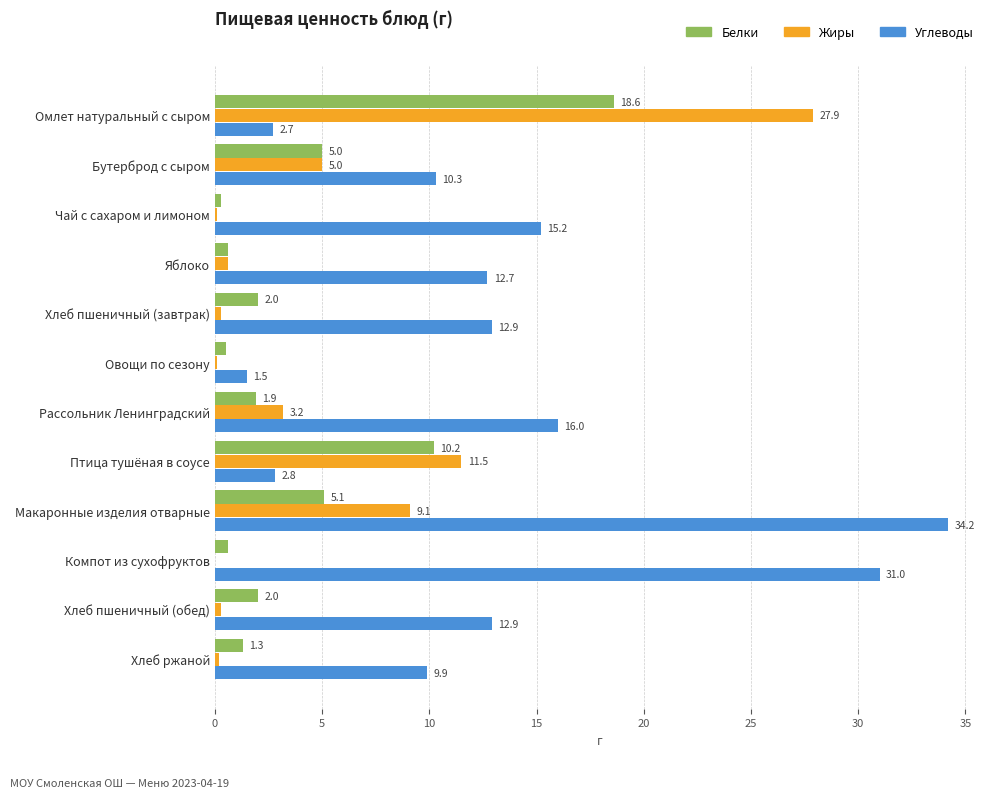

What is the sum of the Углеводы values at Хлеб пшеничный (завтрак) and Птица тушёная в соусе?

15.7